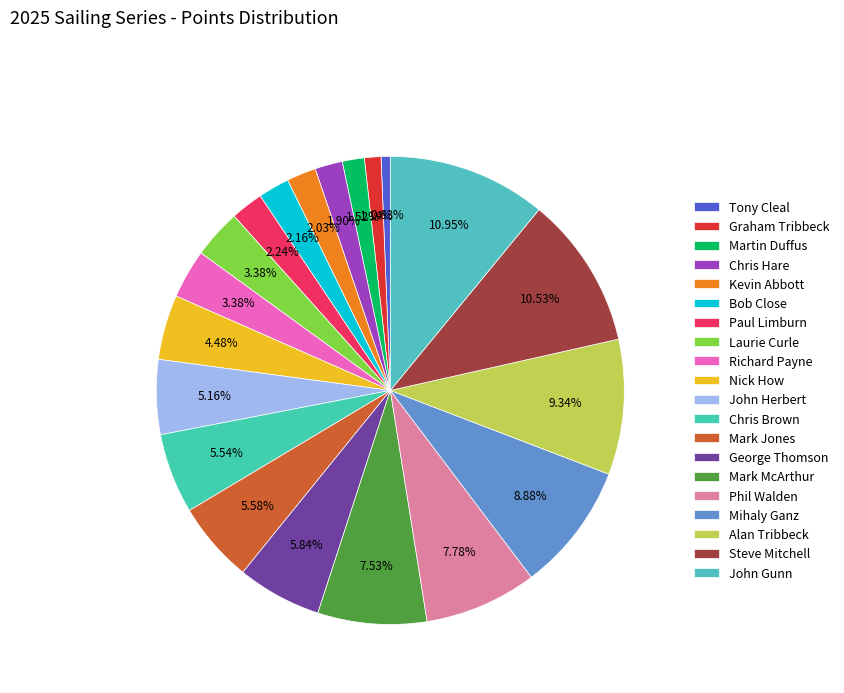

To the nearest percent, what portion does Tony Cleal represent?

1%